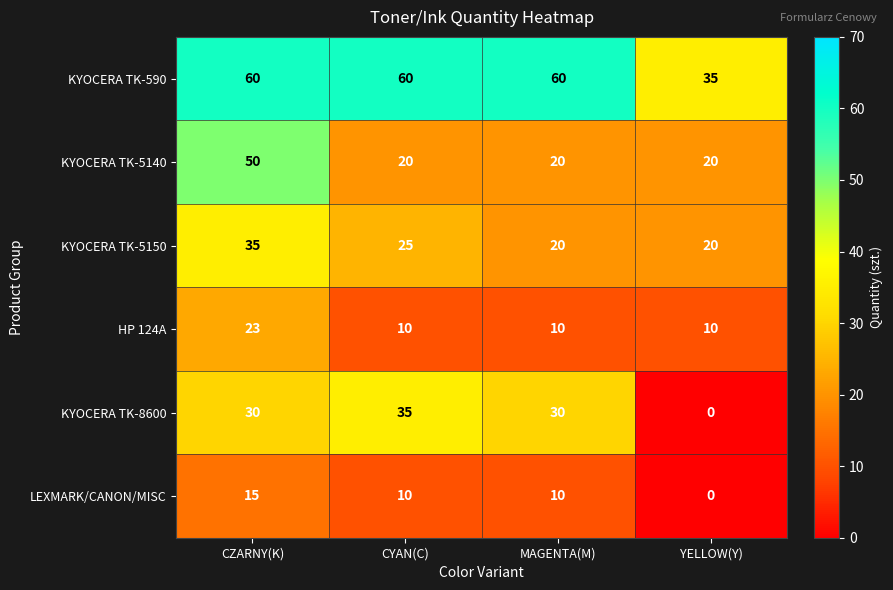

What value does the KYOCERA TK-590 series have at CZARNY(K)?

60